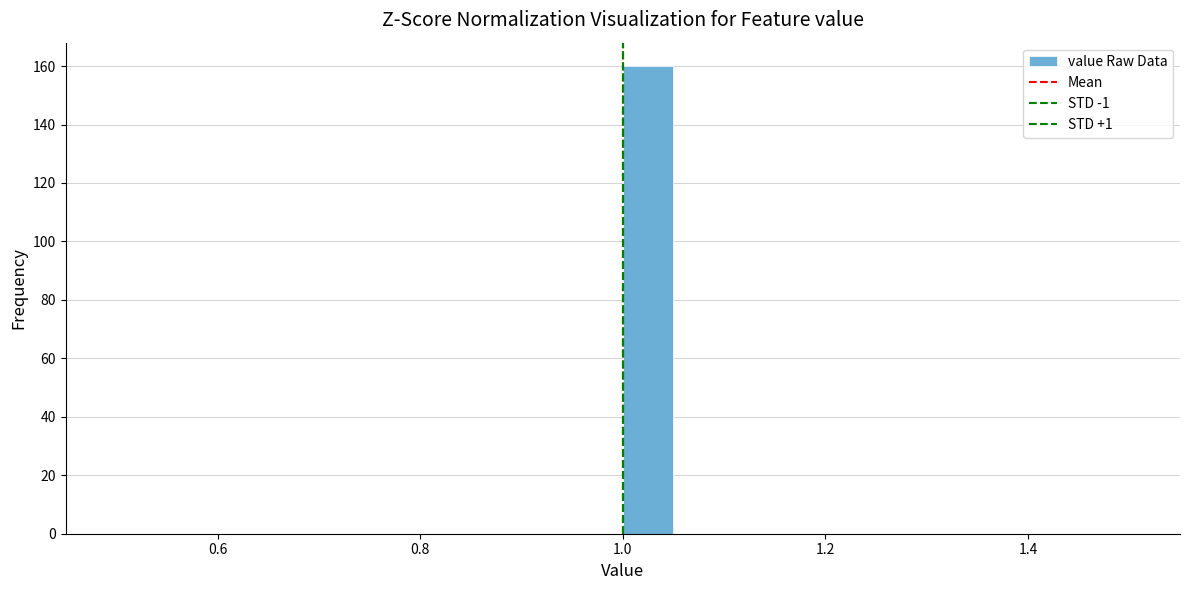

Read against the x-axis, roughly where is the centre of the tallest bar?

1.02